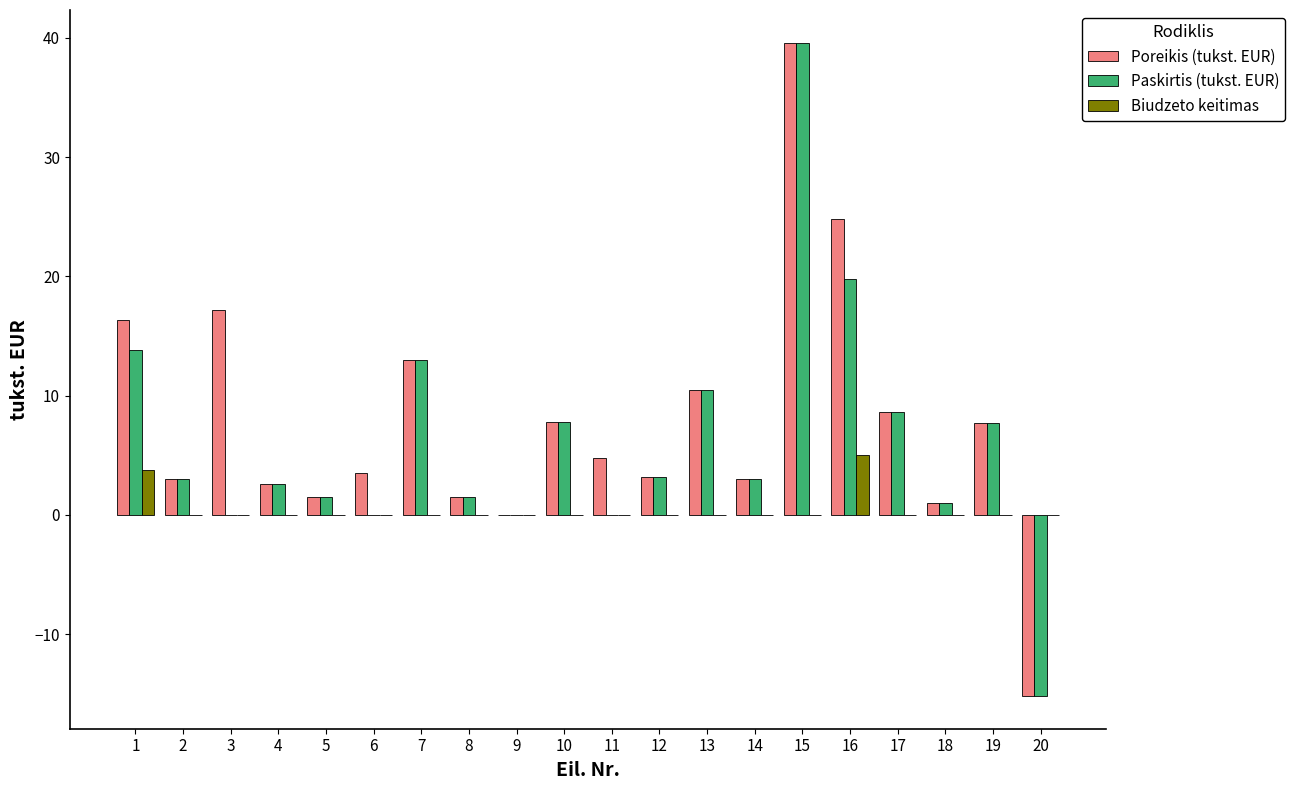

What are all the series names shown in the legend?

Poreikis (tukst. EUR), Paskirtis (tukst. EUR), Biudzeto keitimas